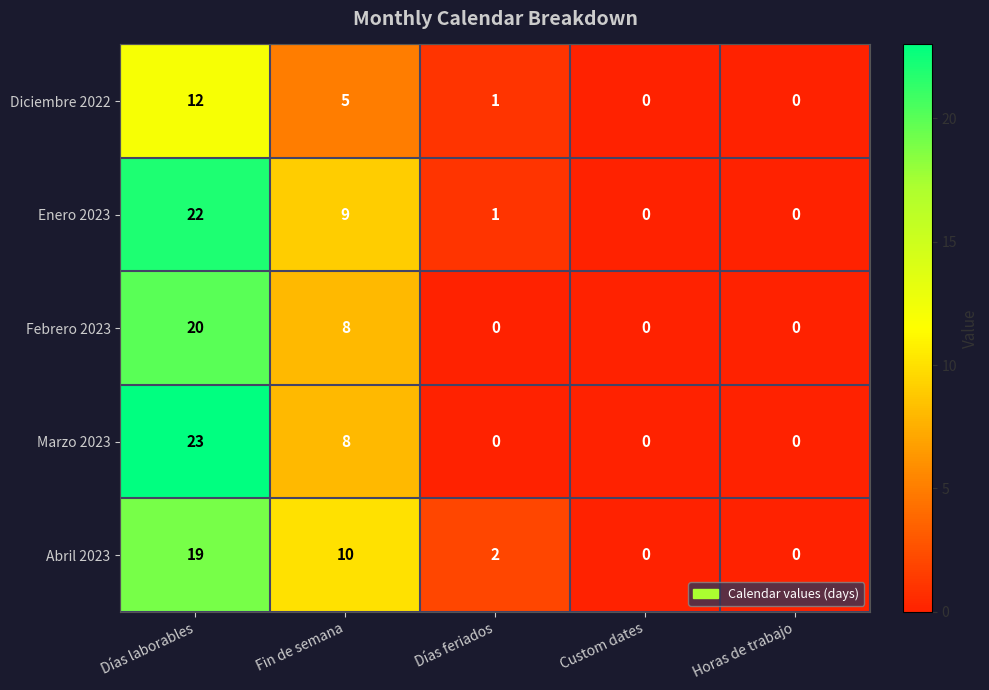

At which category does the chart reach its peak across all series?

Días laborables